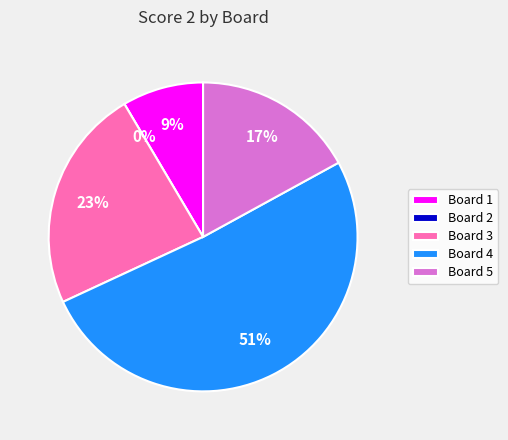

Rank the categories by value from highest to lowest.

Board 4, Board 3, Board 5, Board 1, Board 2